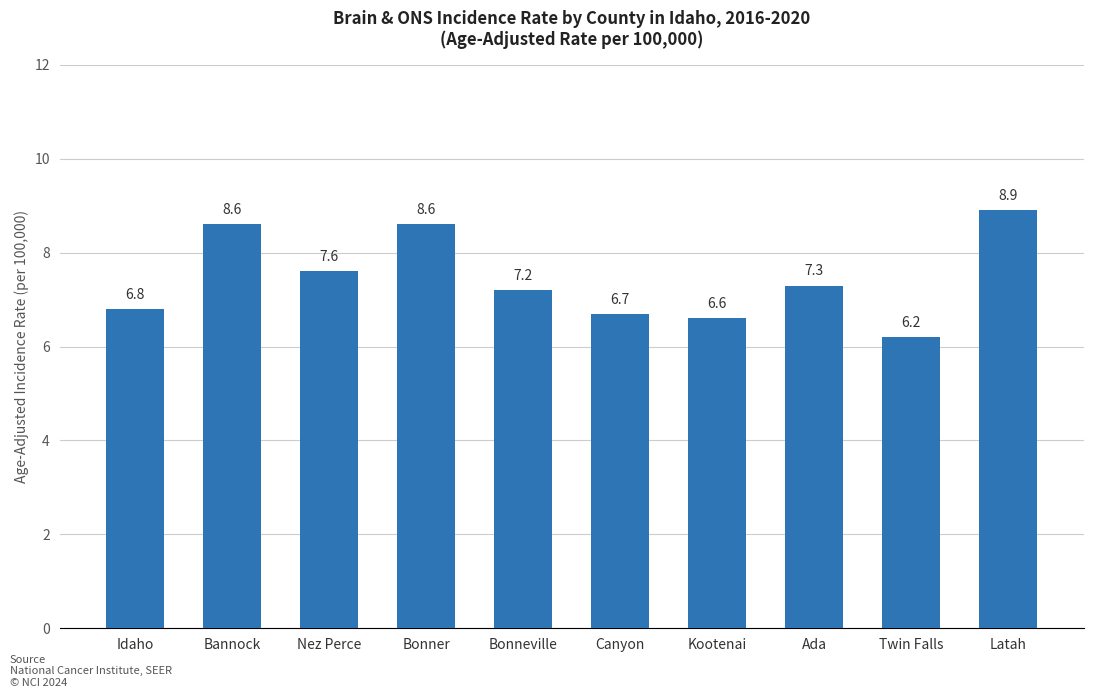

Reading left to right, list all the values displayed in this chart.

Idaho=6.8	Bannock=8.6	Nez Perce=7.6	Bonner=8.6	Bonneville=7.2	Canyon=6.7	Kootenai=6.6	Ada=7.3	Twin Falls=6.2	Latah=8.9